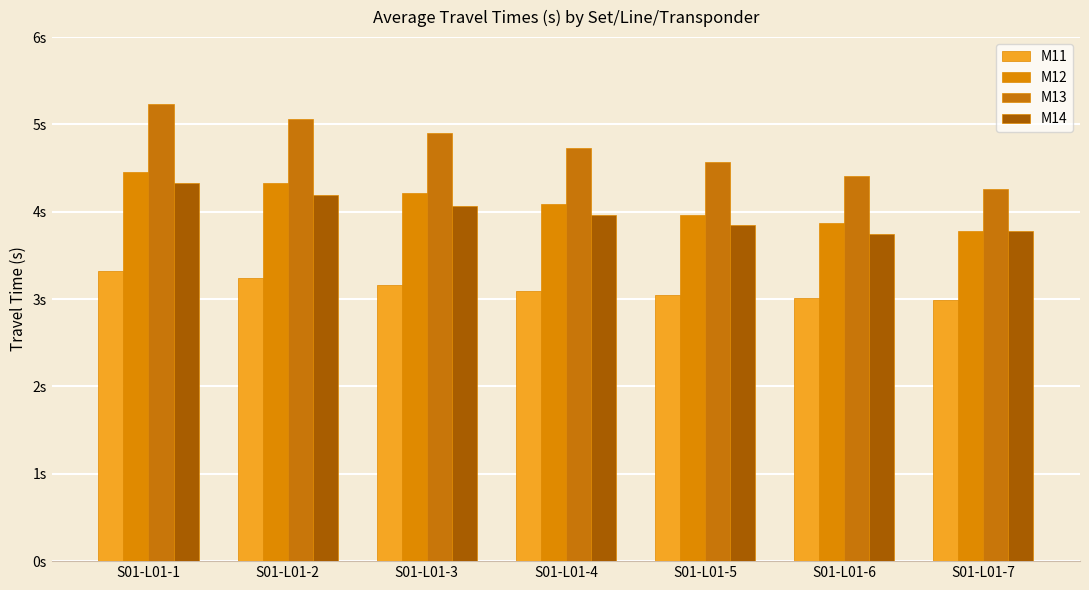

At which category does the chart reach its peak across all series?

S01-L01-1